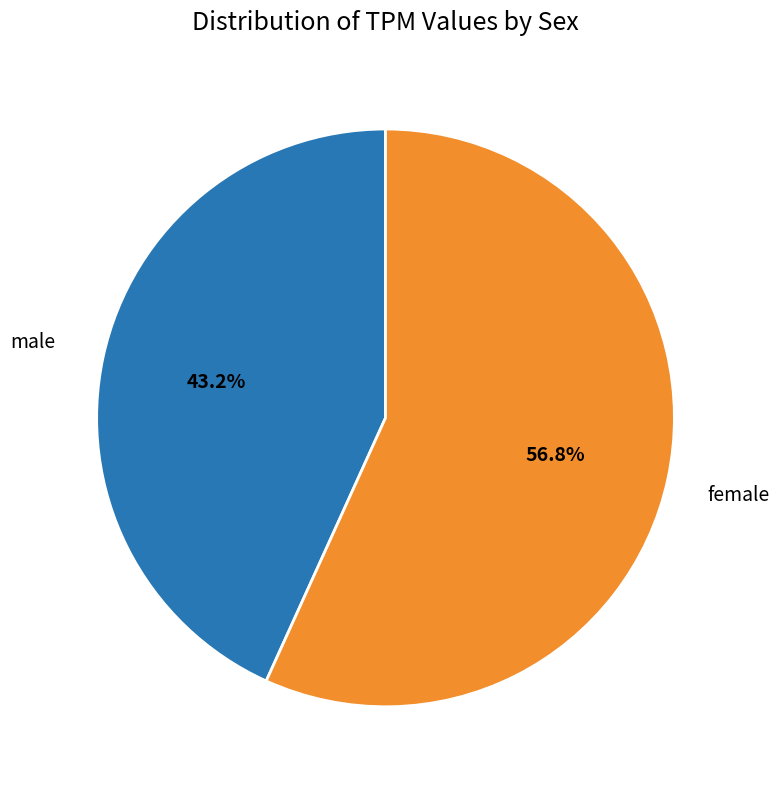

Count the number of slices in the pie.

2